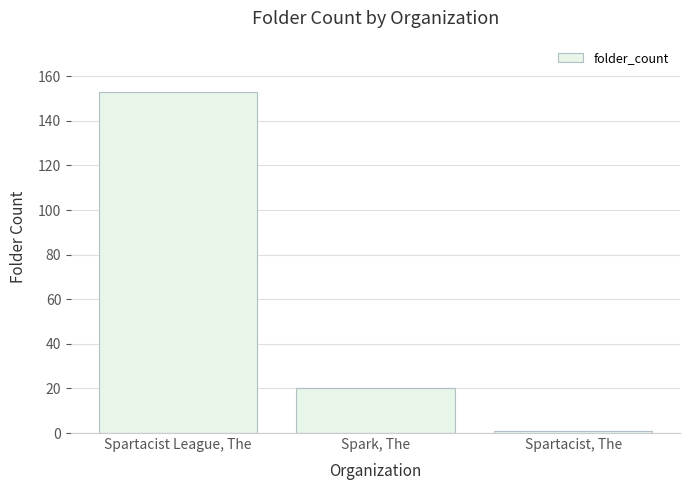

What is the smallest value displayed?

1